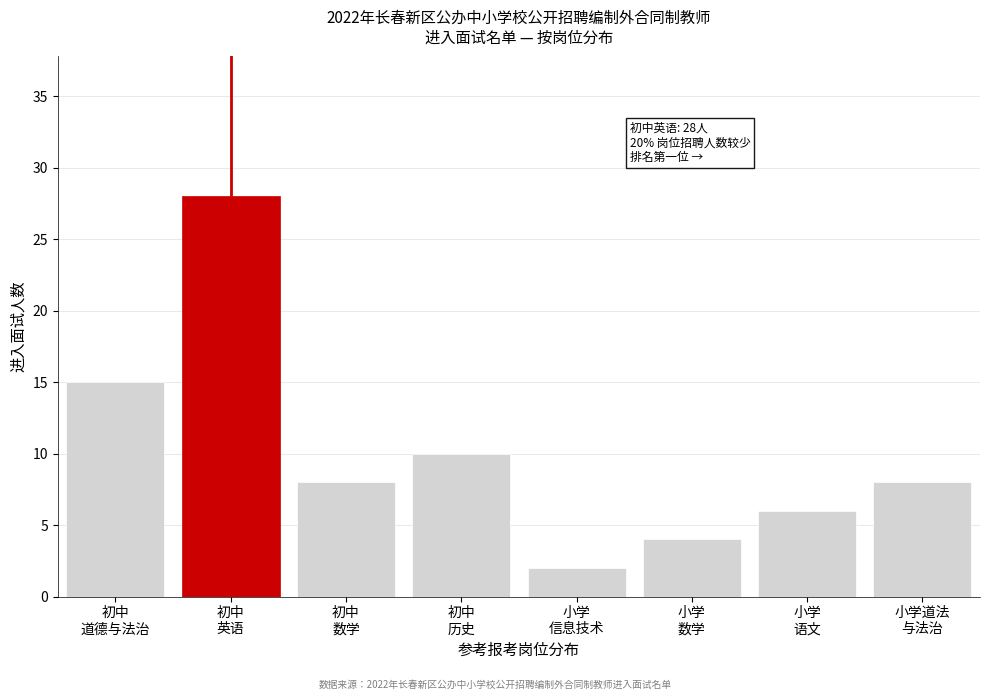

Reading right to left, extract all data points from this chart.

8	6	4	2	10	8	28	15